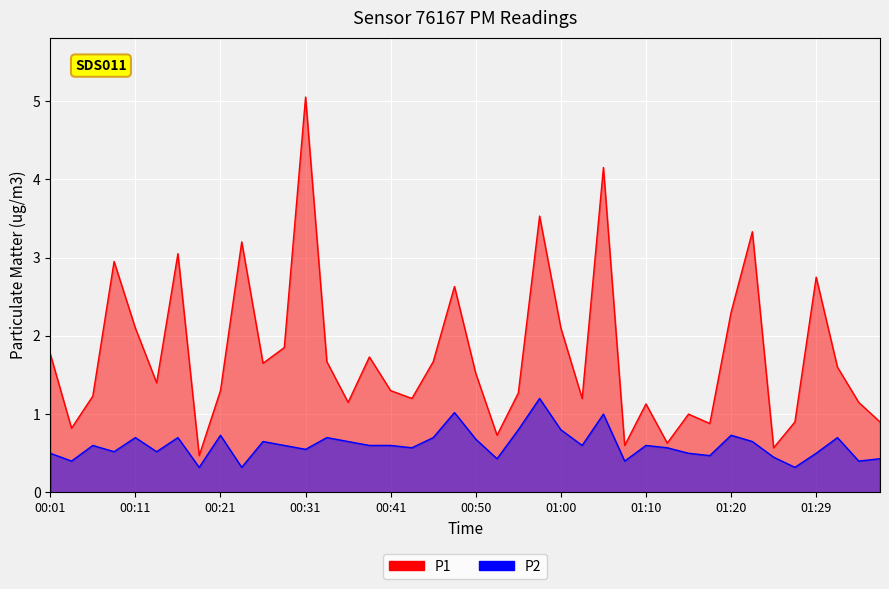

How many distinct data groups are displayed?

2